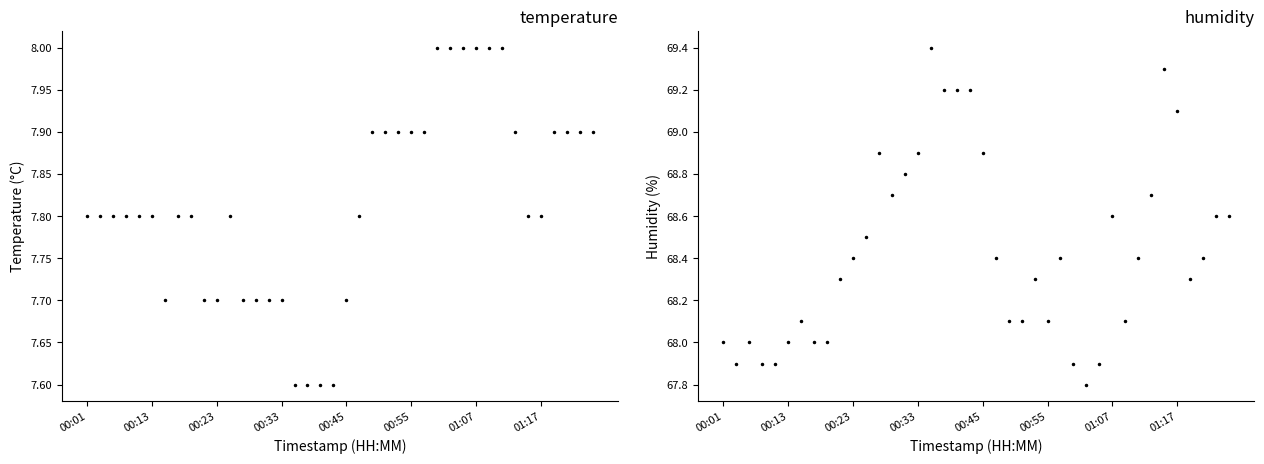

Rank the series at 17 from lowest to highest value.

temperature, humidity